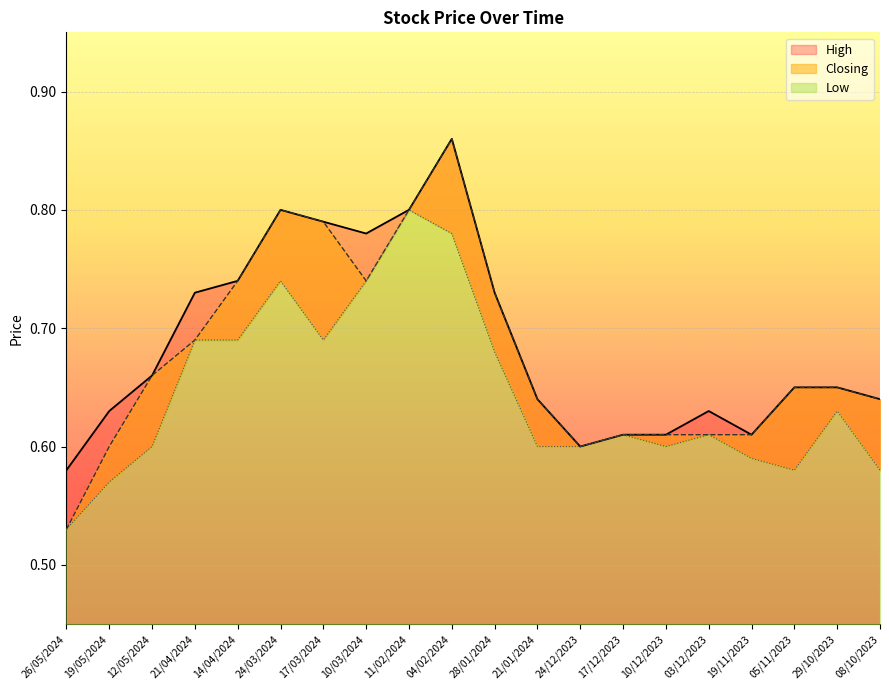

List the labels in order of High value, smallest first.

26/05/2024, 24/12/2023, 17/12/2023, 10/12/2023, 19/11/2023, 19/05/2024, 03/12/2023, 21/01/2024, 08/10/2023, 05/11/2023, 29/10/2023, 12/05/2024, 21/04/2024, 28/01/2024, 14/04/2024, 10/03/2024, 17/03/2024, 24/03/2024, 11/02/2024, 04/02/2024